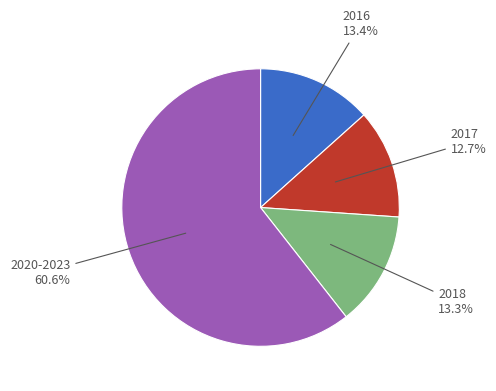

Does any single category account for the majority?

Yes